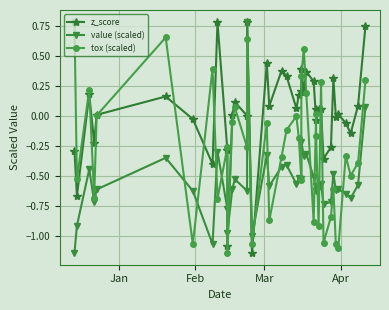

What is the sum of all tox (scaled) values?

-11.2